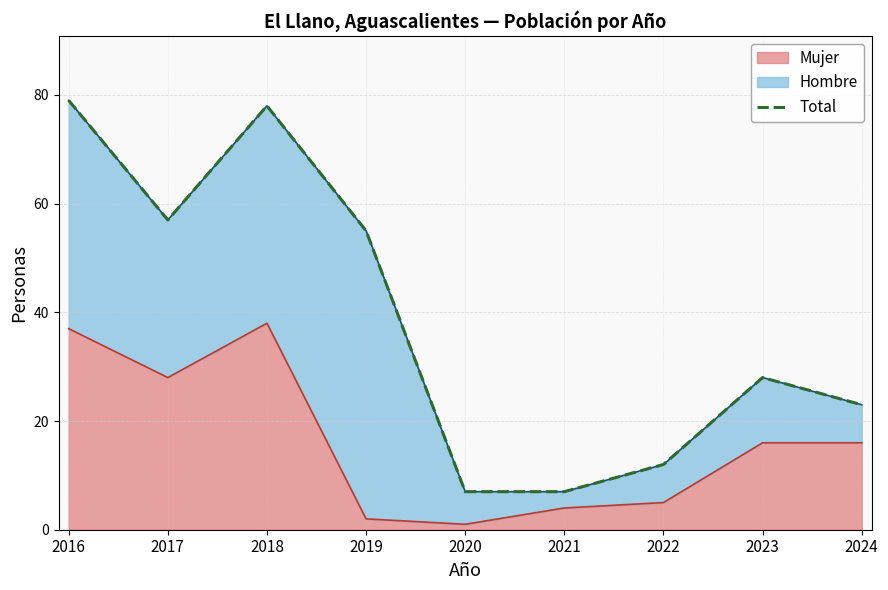

Where is the first local maximum?

2018